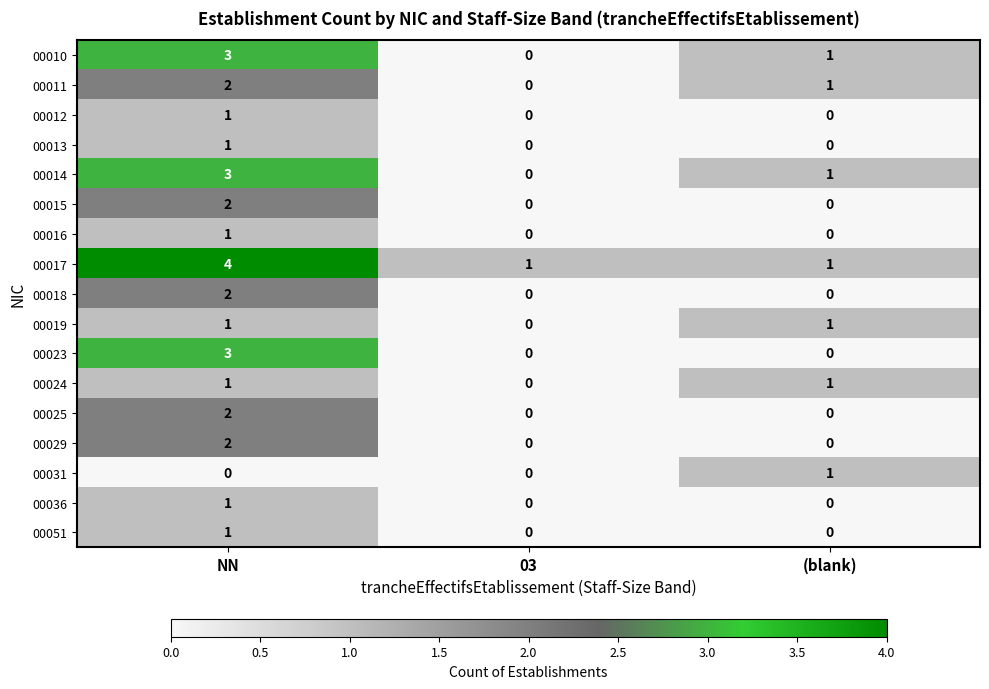

What is the difference between the 00010 values at NN and 03?

3